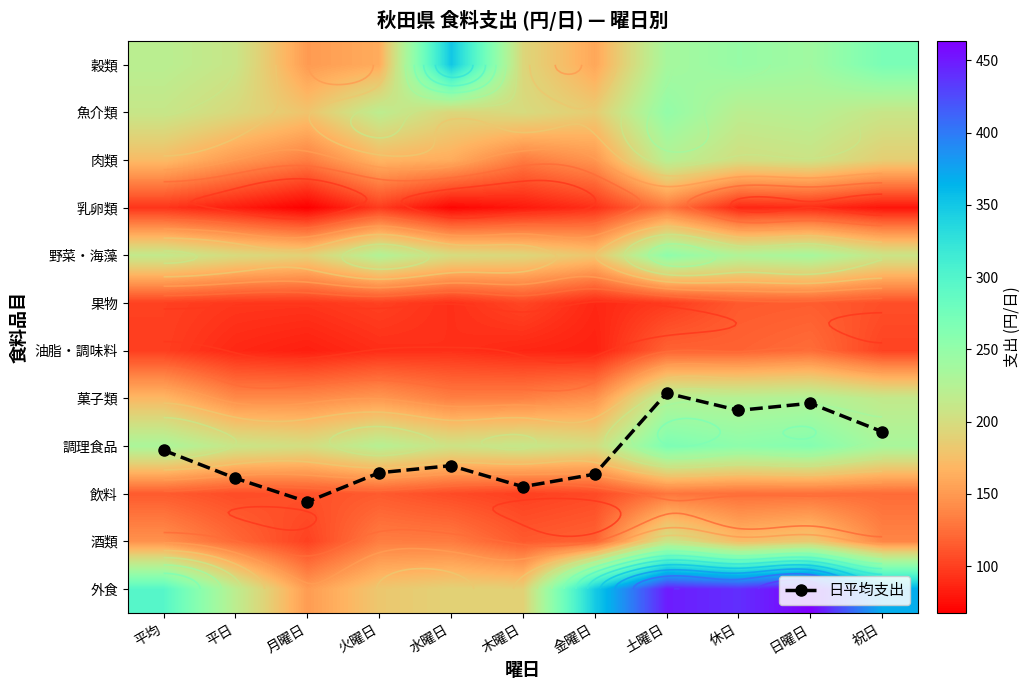

Is the value of 酒類 at 木曜日 greater than the value of 果物 at 金曜日?

Yes